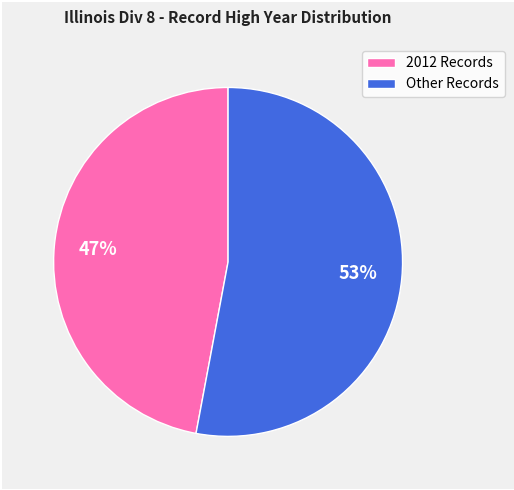

Is it true that 2012 Records is 47% of the pie?

True